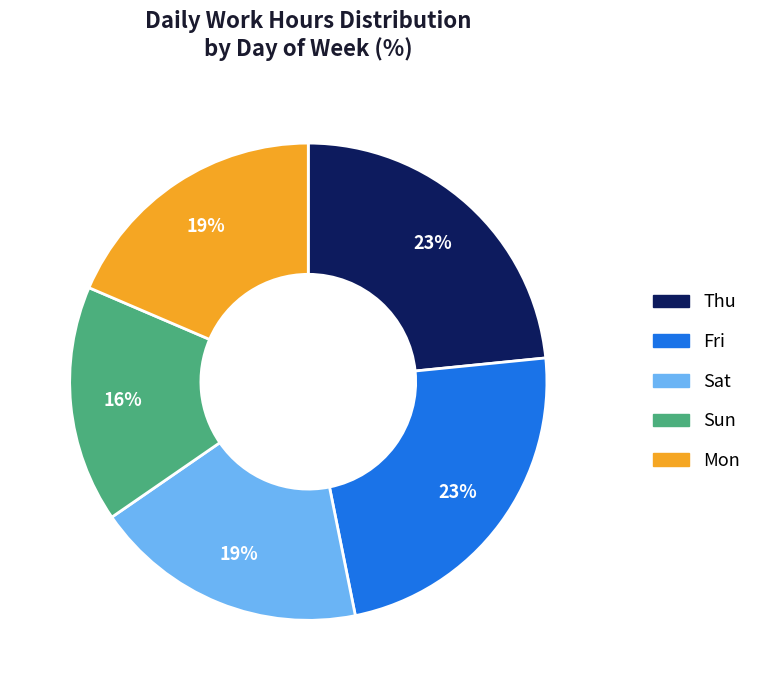

Does any single category account for the majority?

No